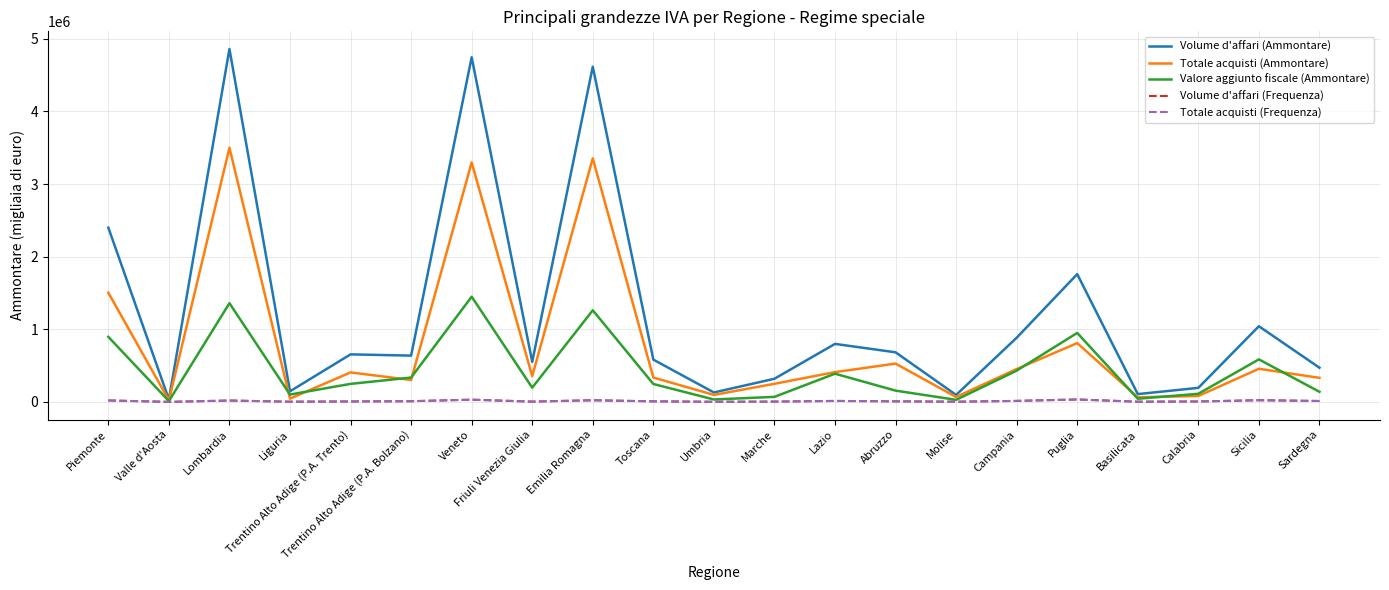

What is the difference between the maximum and minimum values in the Volume d'affari (Frequenza) series?

32753